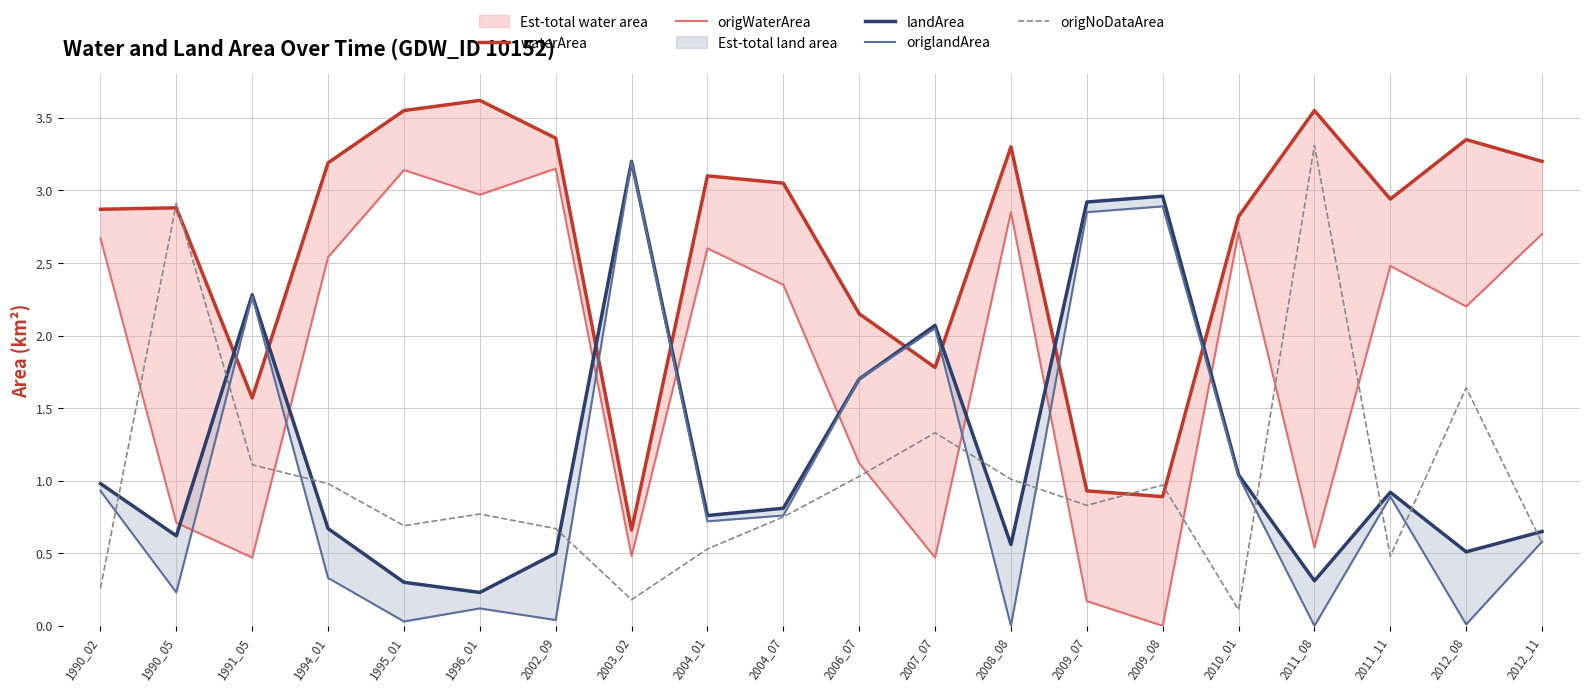

Reading left to right, list all the values displayed in this chart.

waterArea: 1990_02=2.9	1990_05=2.9	1991_05=1.6	1994_01=3.2	1995_01=3.5	1996_01=3.6	2002_09=3.4	2003_02=0.7	2004_01=3.1	2004_07=3.0	2006_07=2.1	2007_07=1.8	2008_08=3.3	2009_07=0.9	2009_08=0.9	2010_01=2.8	2011_08=3.5	2011_11=2.9	2012_08=3.4	2012_11=3.2
origWaterArea: 1990_02=2.7	1990_05=0.7	1991_05=0.5	1994_01=2.5	1995_01=3.1	1996_01=3.0	2002_09=3.1	2003_02=0.5	2004_01=2.6	2004_07=2.4	2006_07=1.1	2007_07=0.5	2008_08=2.9	2009_07=0.2	2009_08=0.0	2010_01=2.7	2011_08=0.5	2011_11=2.5	2012_08=2.2	2012_11=2.7
landArea: 1990_02=1.0	1990_05=0.6	1991_05=2.3	1994_01=0.7	1995_01=0.3	1996_01=0.2	2002_09=0.5	2003_02=3.2	2004_01=0.8	2004_07=0.8	2006_07=1.7	2007_07=2.1	2008_08=0.6	2009_07=2.9	2009_08=3.0	2010_01=1.0	2011_08=0.3	2011_11=0.9	2012_08=0.5	2012_11=0.7
origlandArea: 1990_02=0.9	1990_05=0.2	1991_05=2.3	1994_01=0.3	1995_01=0.0	1996_01=0.1	2002_09=0.0	2003_02=3.2	2004_01=0.7	2004_07=0.8	2006_07=1.7	2007_07=2.0	2008_08=0.0	2009_07=2.9	2009_08=2.9	2010_01=1.0	2011_08=0.0	2011_11=0.9	2012_08=0.0	2012_11=0.6
origNoDataArea: 1990_02=0.3	1990_05=2.9	1991_05=1.1	1994_01=1.0	1995_01=0.7	1996_01=0.8	2002_09=0.7	2003_02=0.2	2004_01=0.5	2004_07=0.8	2006_07=1.0	2007_07=1.3	2008_08=1.0	2009_07=0.8	2009_08=1.0	2010_01=0.1	2011_08=3.3	2011_11=0.5	2012_08=1.6	2012_11=0.6